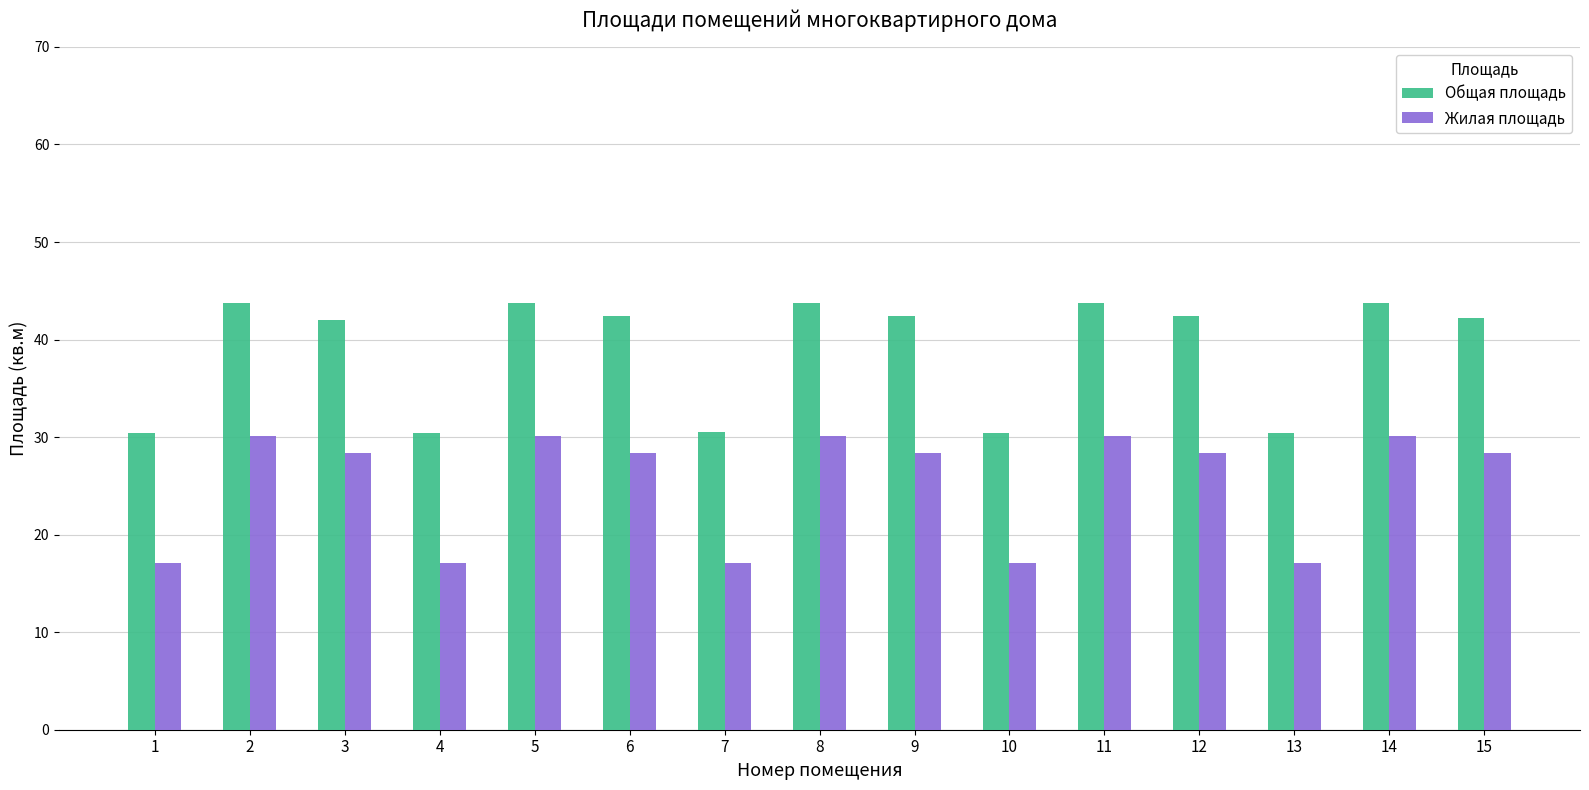

What is the lowest value of the Жилая площадь series?

17.1